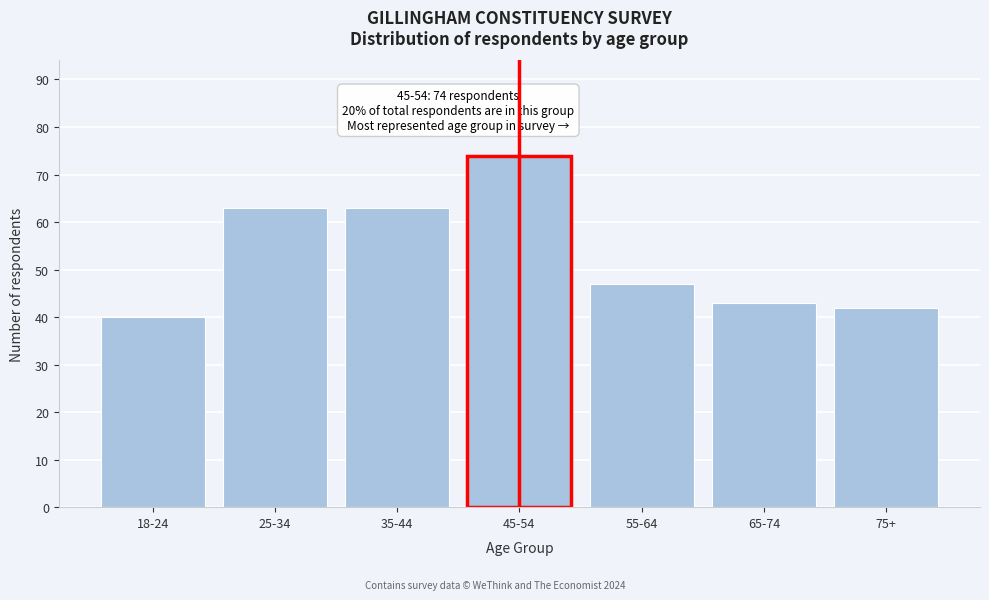

Reading left to right, transcribe all the data shown in this chart.

40	63	63	74	47	43	42